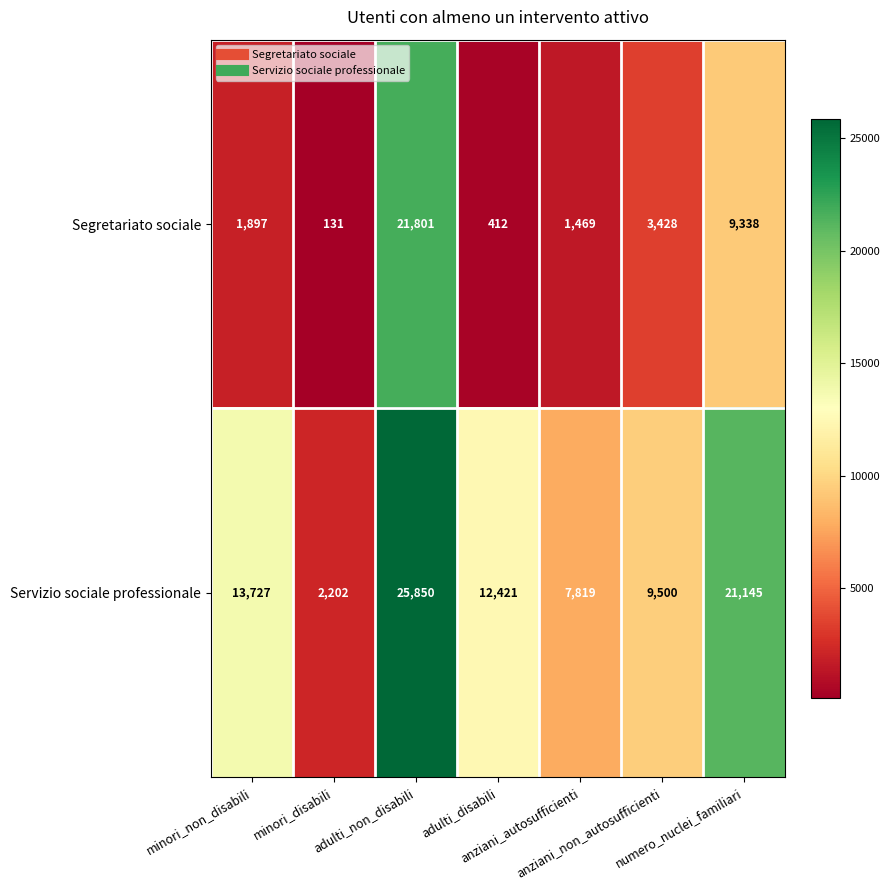

What is the maximum value for Segretariato sociale?

21801